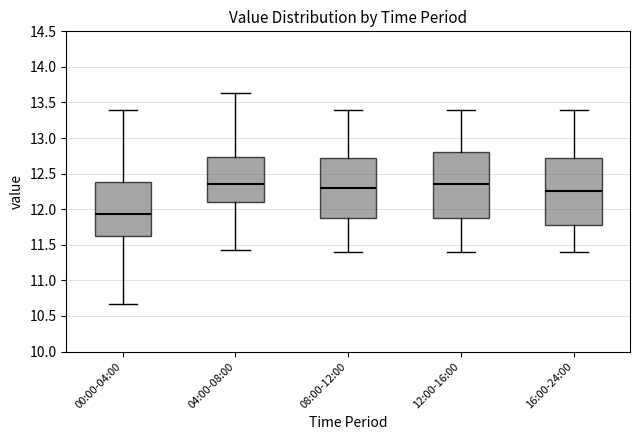

Reading left to right, read every box against the y-axis: the position of its median line, the range the box covers, and the ends of its whiskers. The values are not printed on the chart, so give them approximately, as read against the axis.

00:00-04:00: median 11.95, box 11.60 to 12.40, whiskers 10.65 to 13.40
04:00-08:00: median 12.35, box 12.10 to 12.75, whiskers 11.45 to 13.65
08:00-12:00: median 12.30, box 11.90 to 12.75, whiskers 11.40 to 13.40
12:00-16:00: median 12.35, box 11.90 to 12.80, whiskers 11.40 to 13.40
16:00-24:00: median 12.25, box 11.80 to 12.75, whiskers 11.40 to 13.40